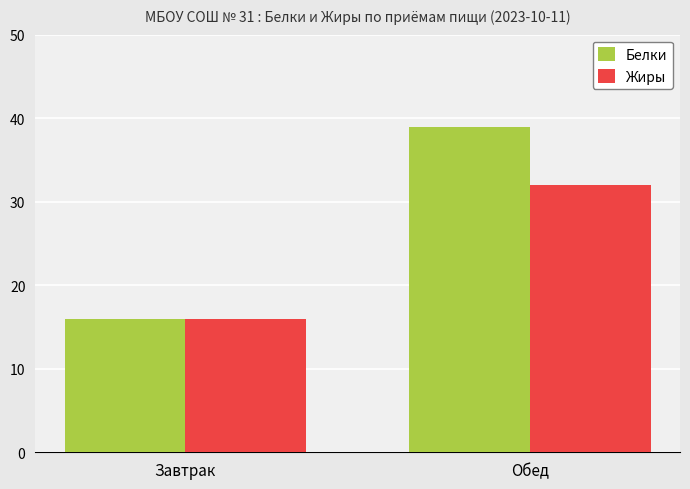

Rank the series by their maximum value, from lowest to highest.

Жиры, Белки